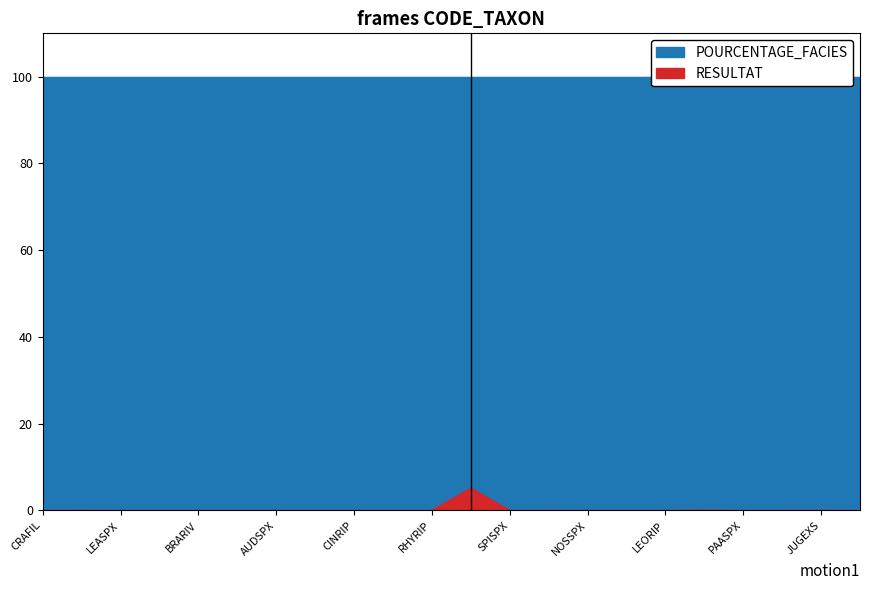

The value of RESULTAT at LEORIP is 0.0. True or false?

True